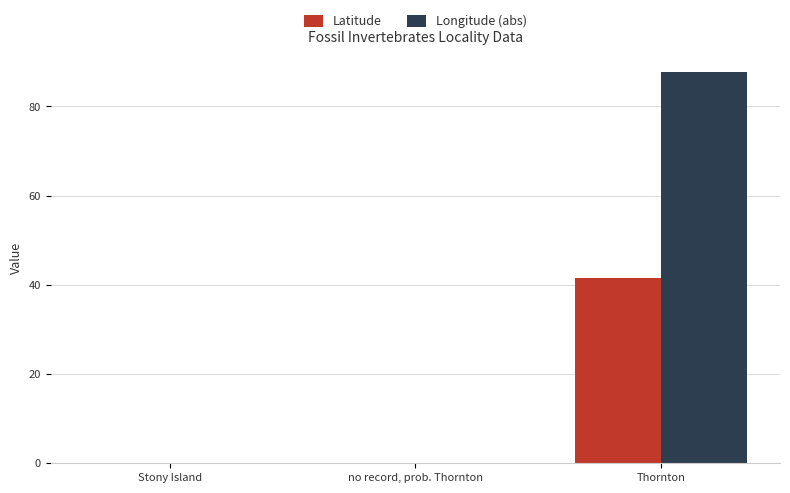

What is the maximum value for Longitude (abs)?

87.6